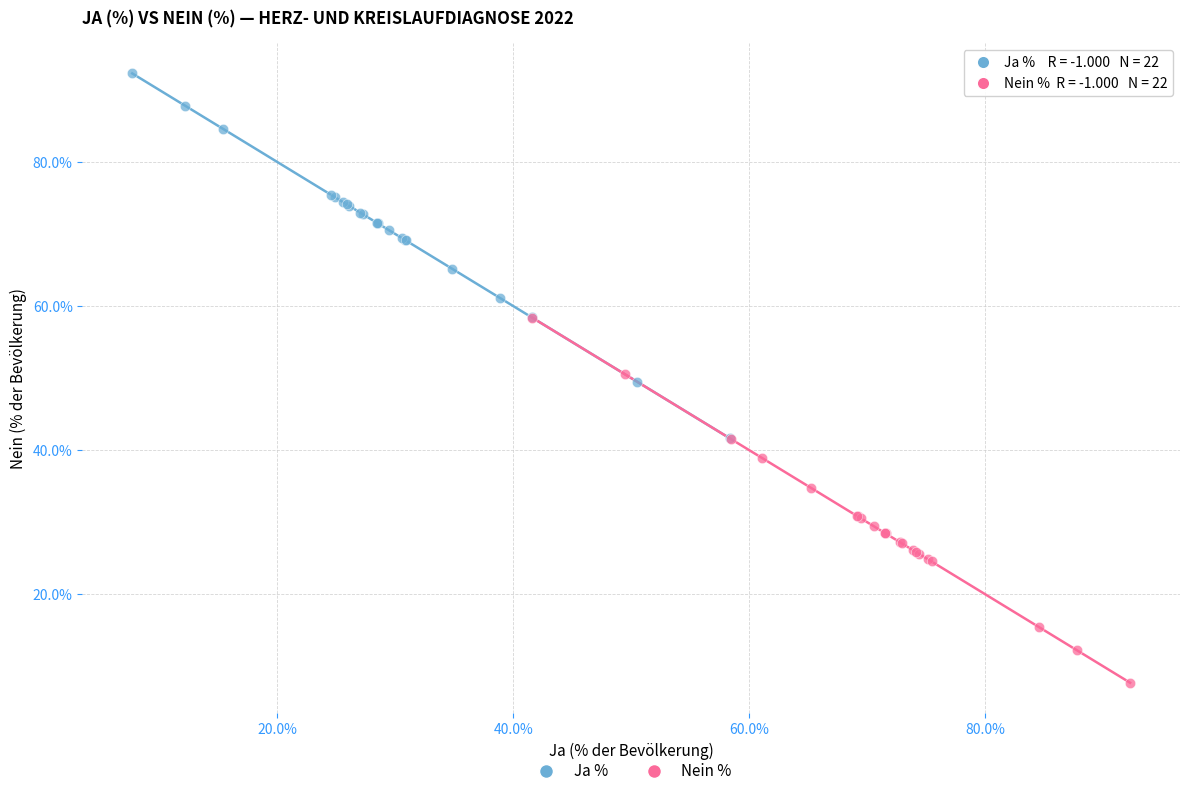

What are all the series names shown in the legend?

Ja %, Nein %